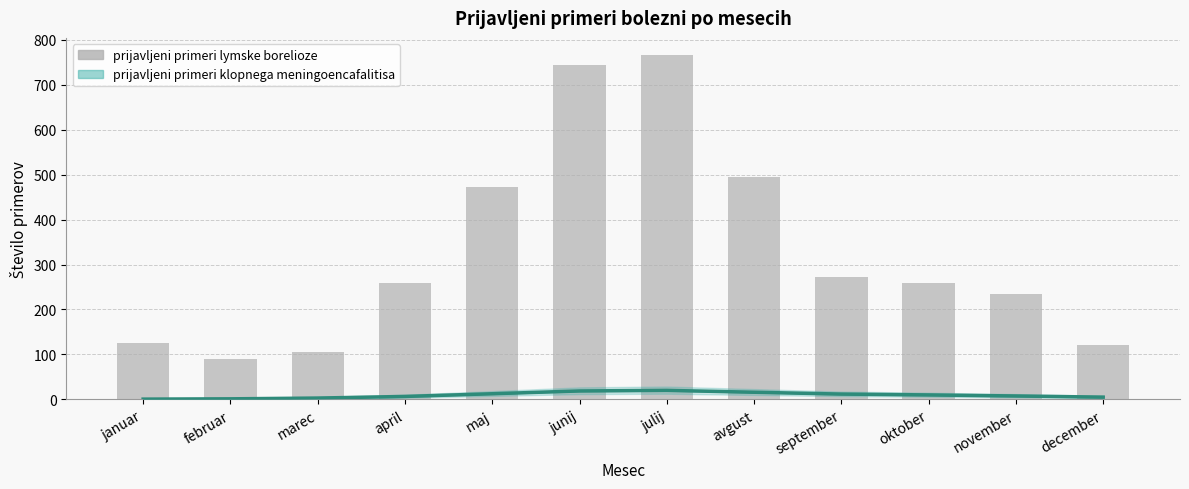

What are all the series names shown in the legend?

prijavljeni primeri klopnega meningoencafalitisa, prijavljeni primeri lymske borelioze